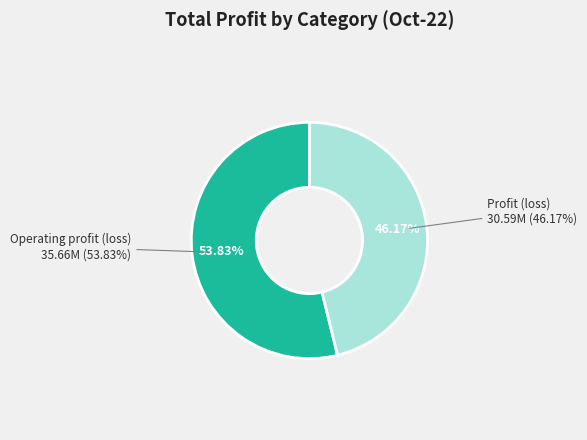

How many segments does this pie chart have?

2